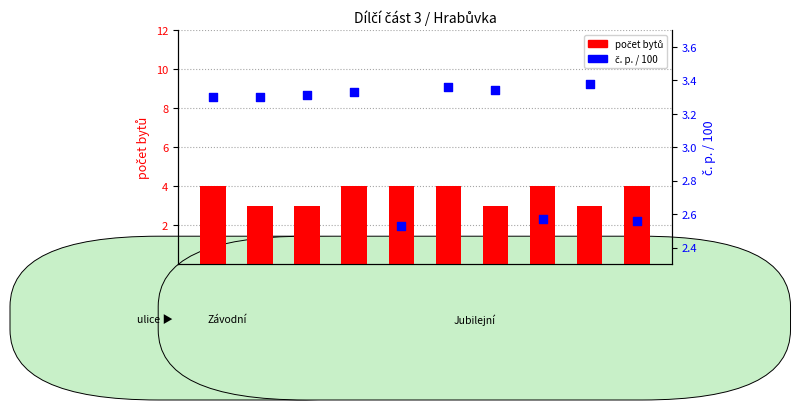

Is the value of počet bytů at Jubilejní 11 greater than the value of č. p. / 100 at Závodní 49a?

No